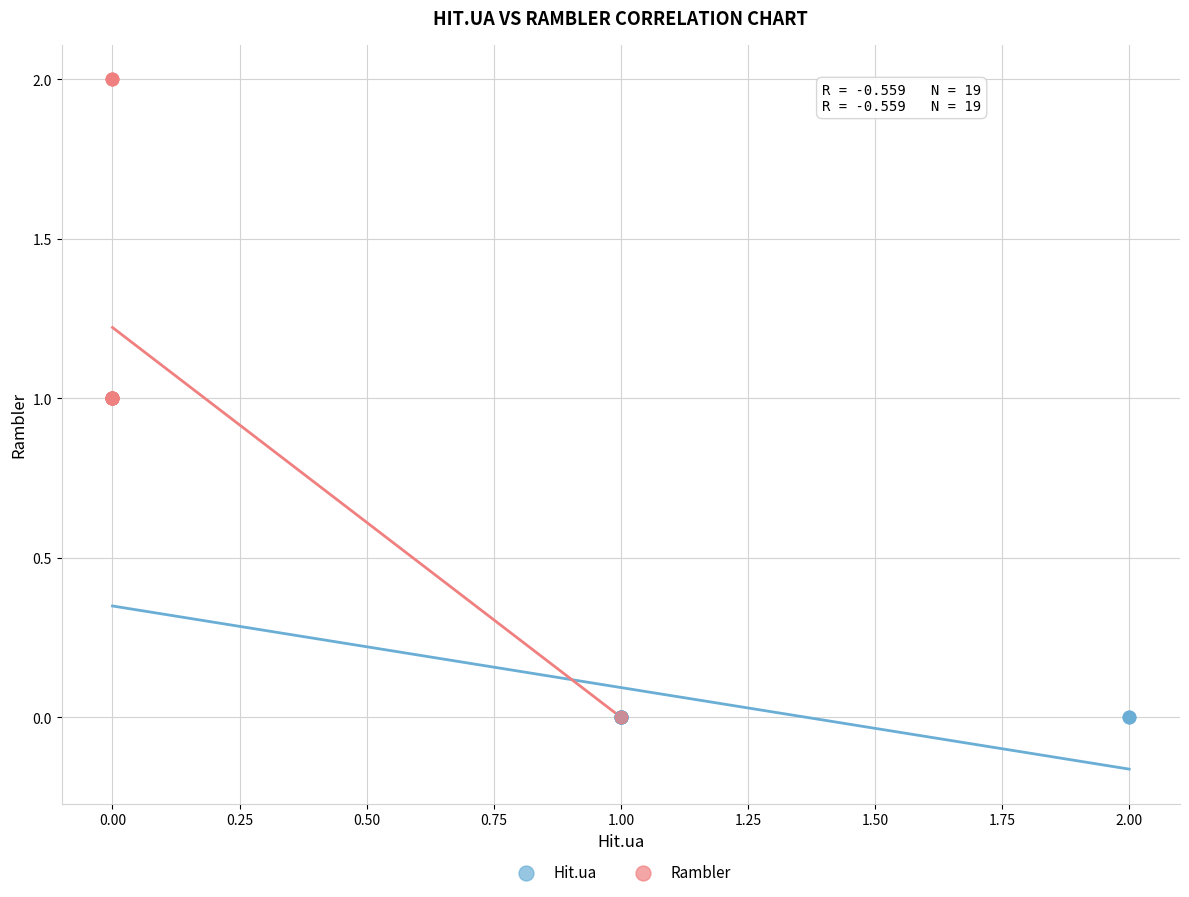

Which series has the largest Y range (max minus min)?

Rambler